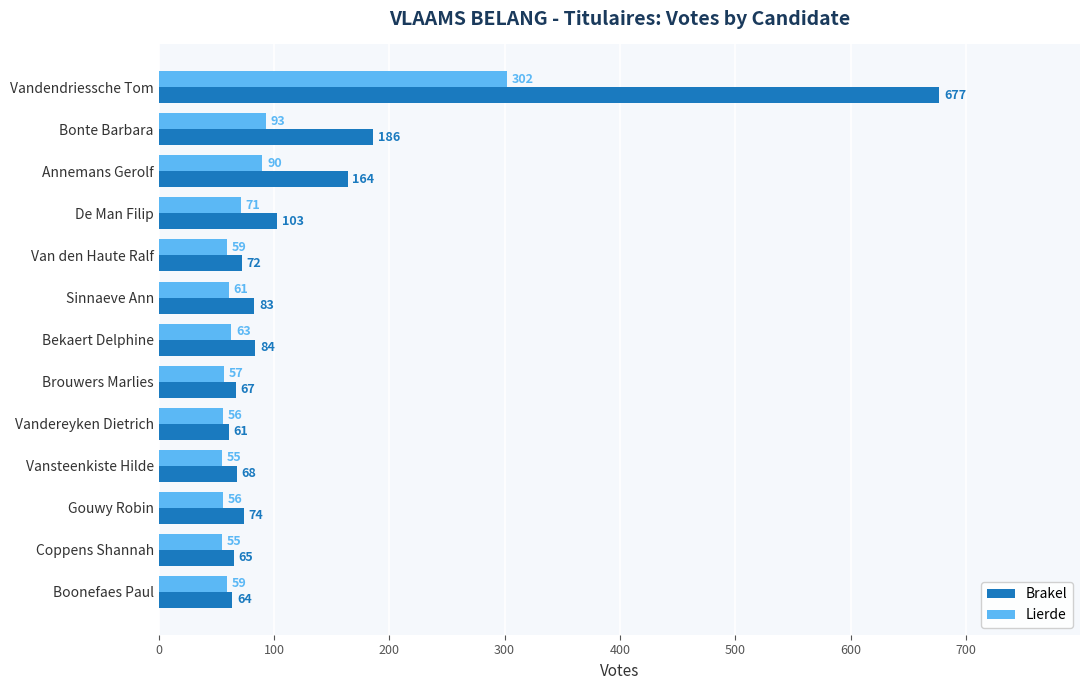

How many series are shown in this chart?

2